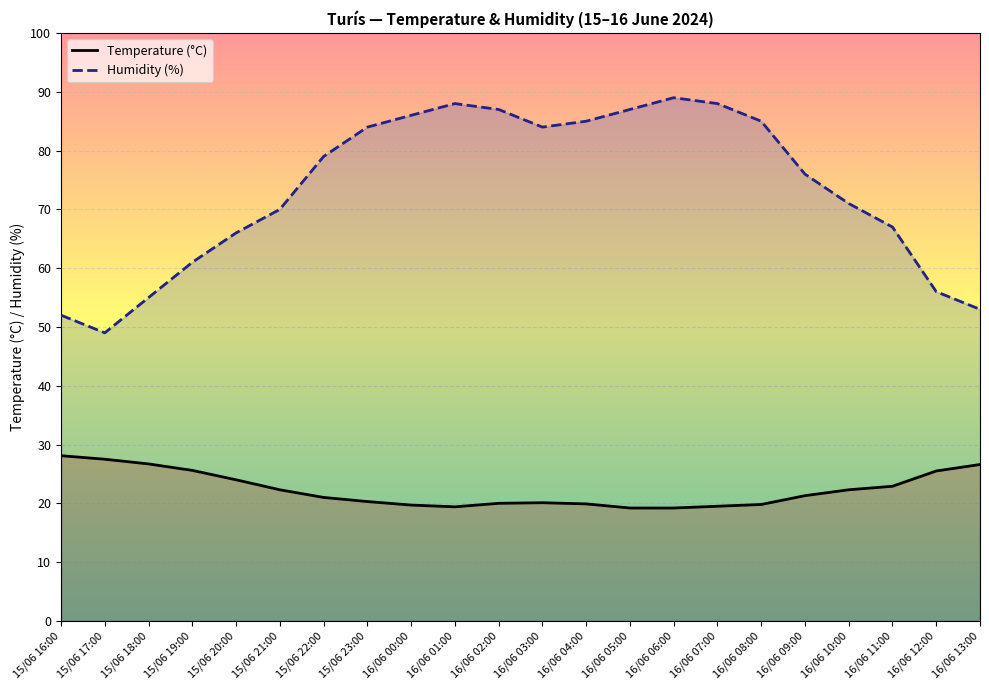

What is the approximate value of Temperature (°C) at 16/06 06:00?

19.2